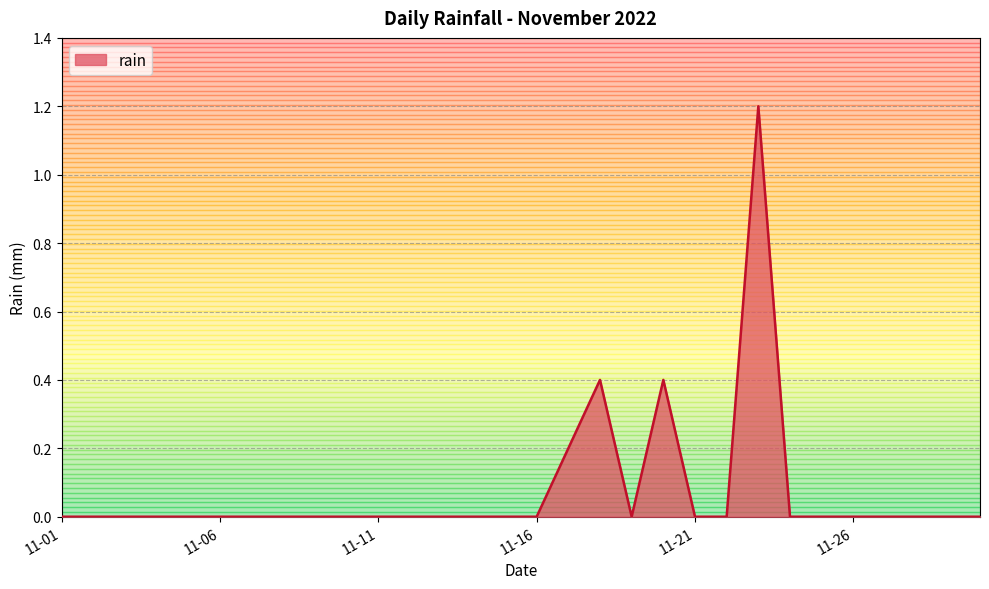

What is the greatest value displayed?

1.2